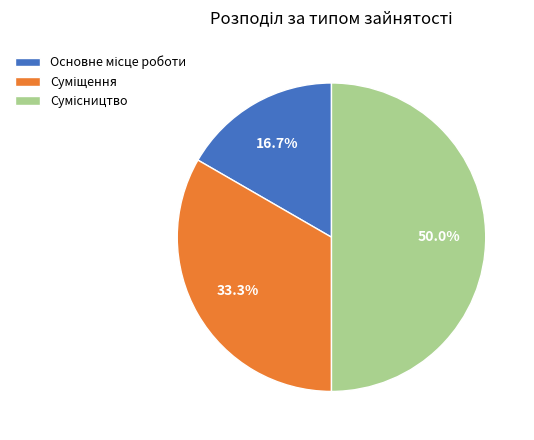

Is there a majority slice in this chart?

No